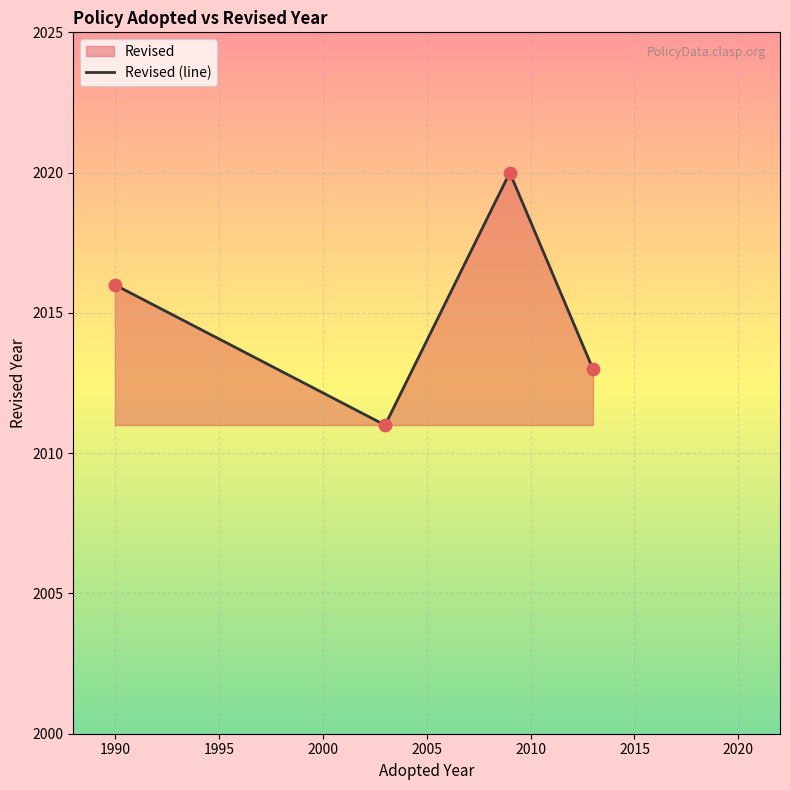

What is the sum of all values?

8060